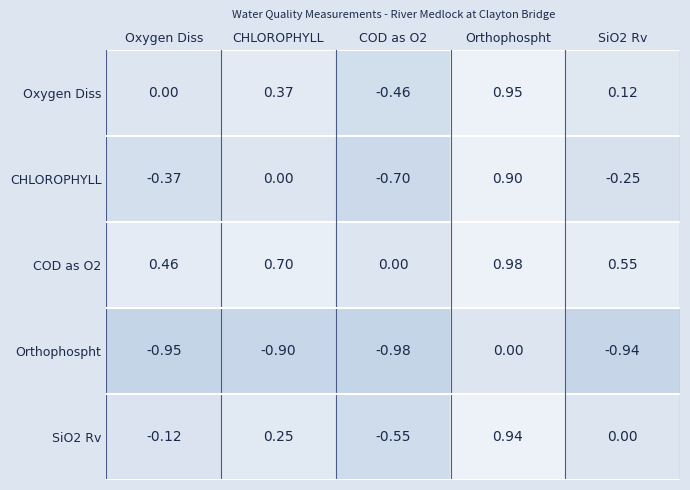

How many data points in CHLOROPHYLL are less than 0?

3